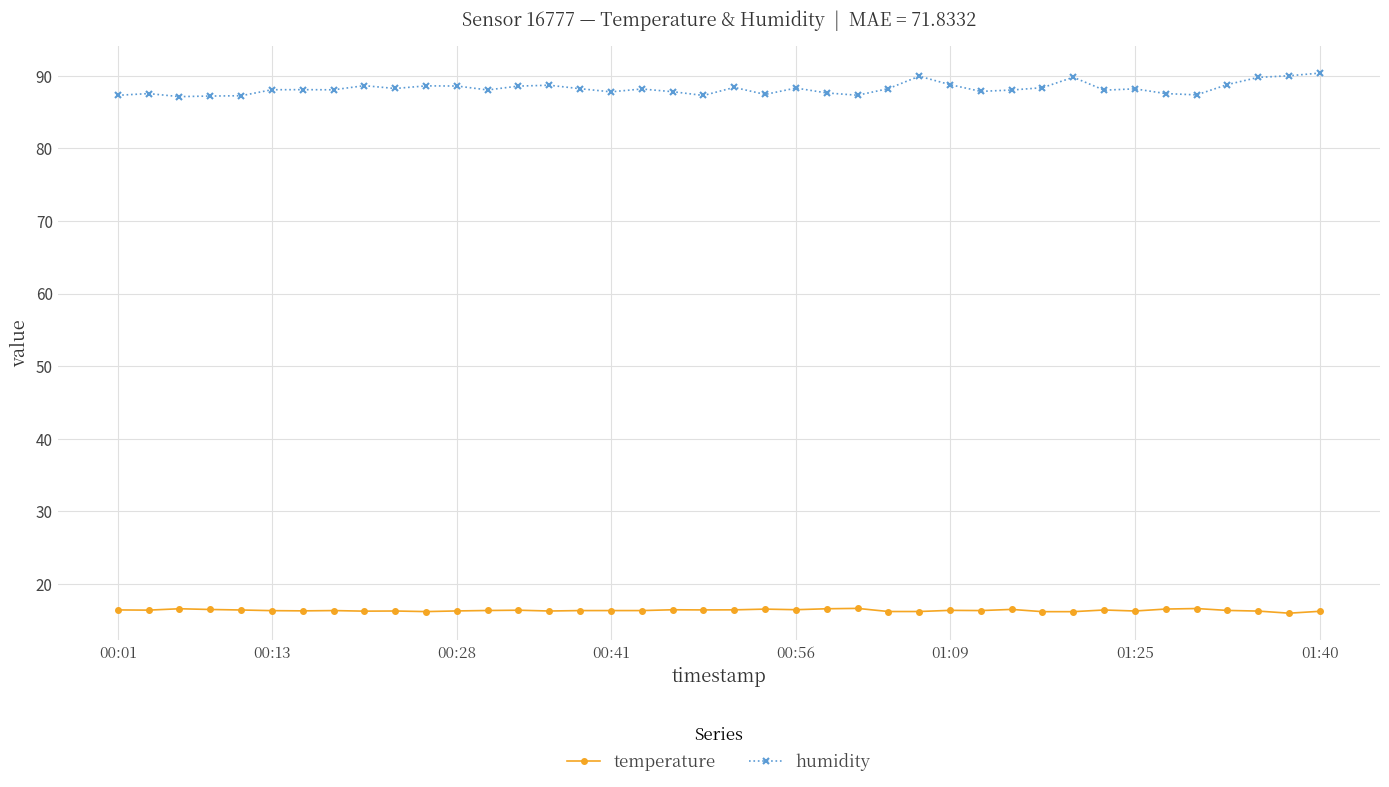

List the series in order of their peak value, highest first.

humidity, temperature